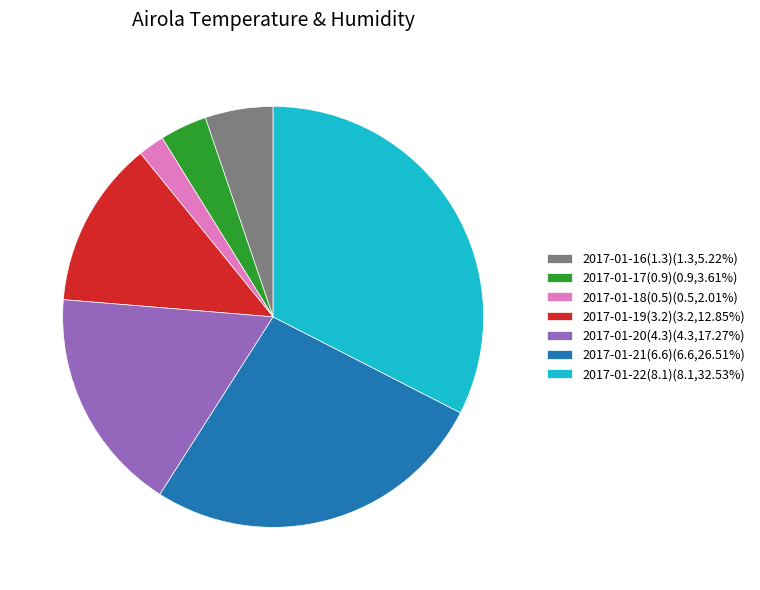

Combined, do 2017-01-16(1.3)(1.3,5.22%) and 2017-01-20(4.3)(4.3,17.27%) account for over 50%?

No